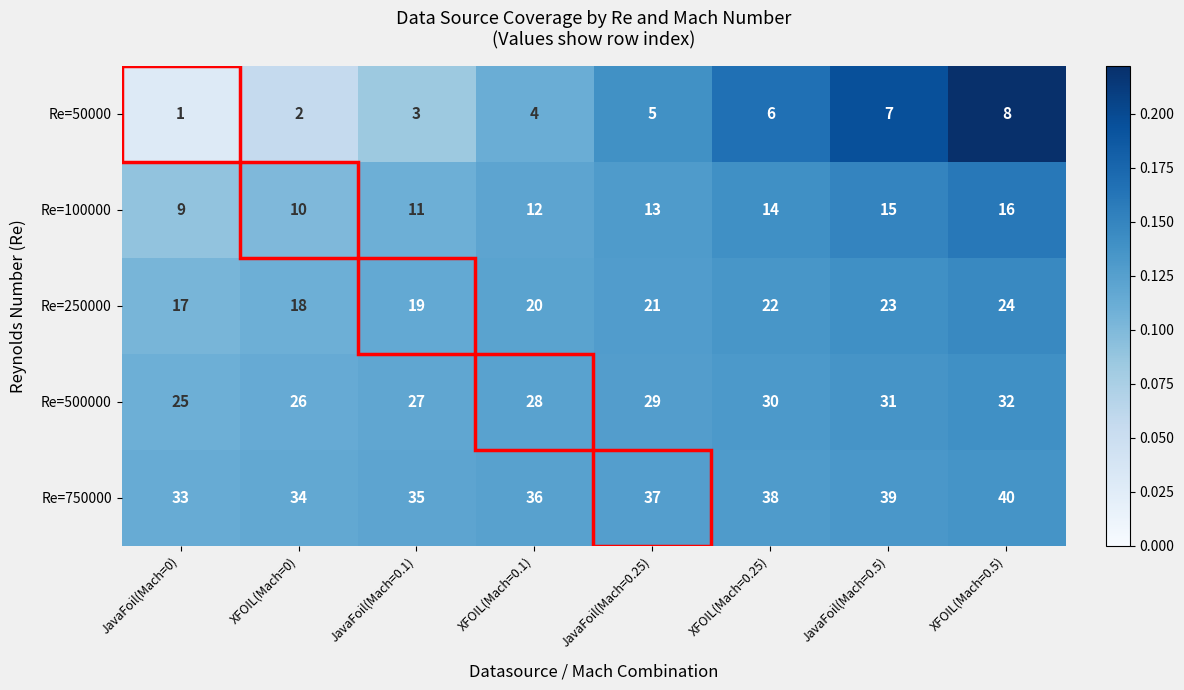

What is the difference between the highest and lowest values at JavaFoil(Mach=0.5)?

32